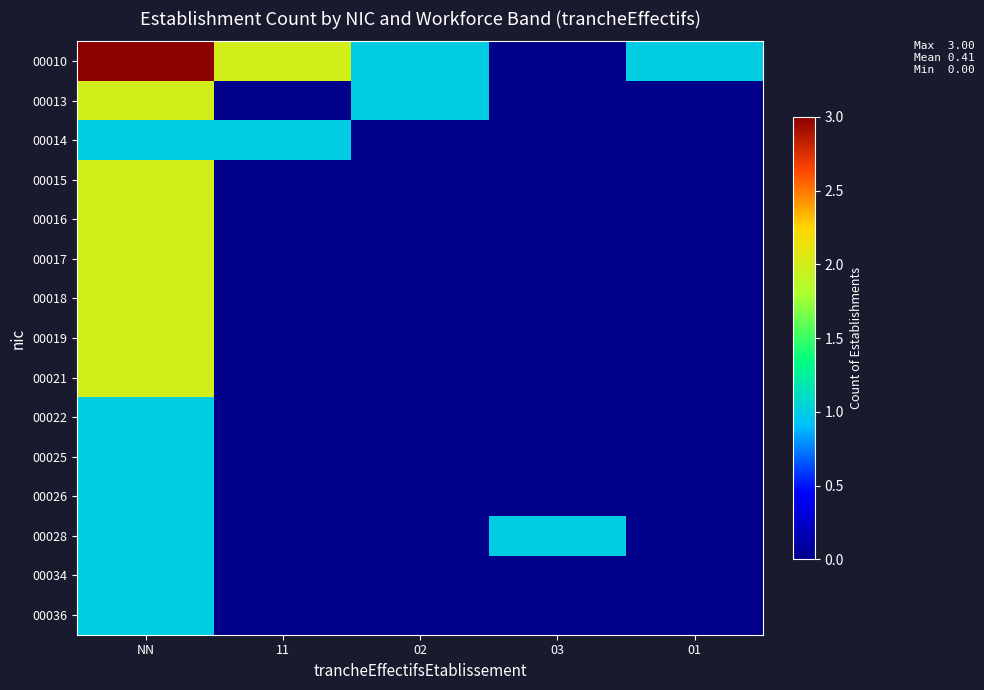

Count the number of data series in this chart.

15